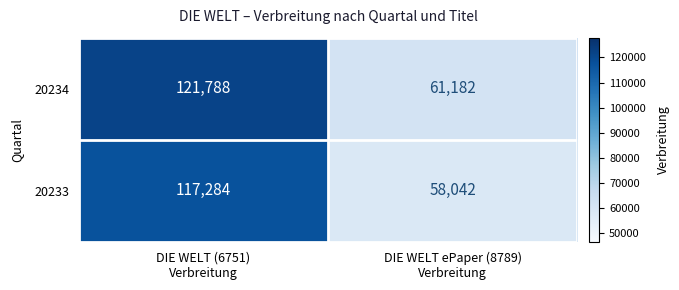

What is the average value of the 20234 series?

91485